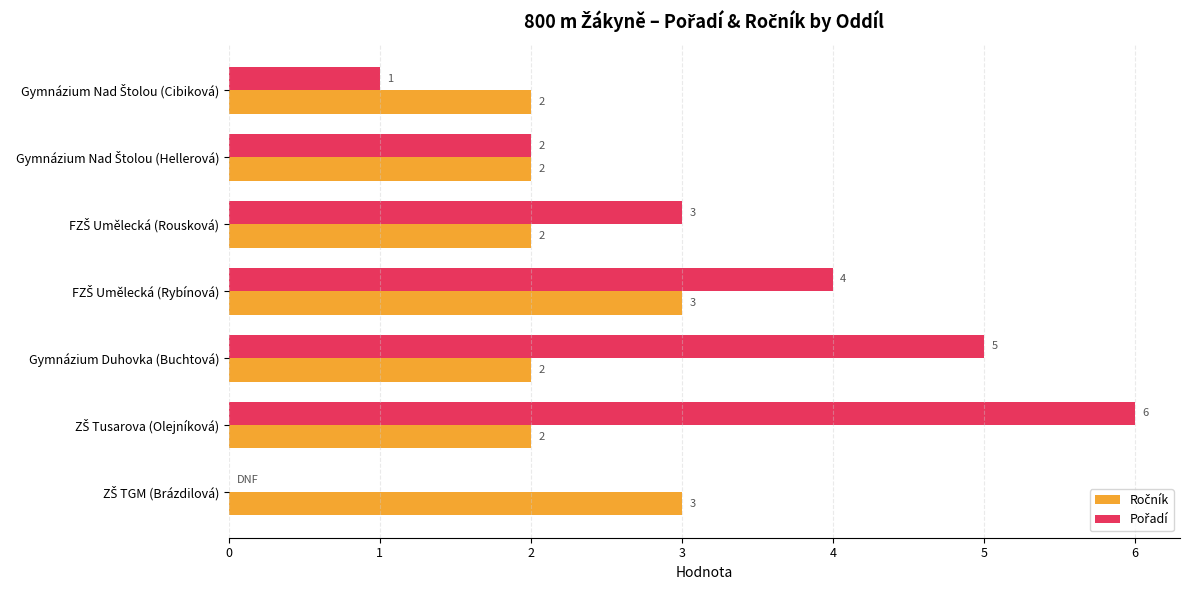

What is the greatest value displayed?

6